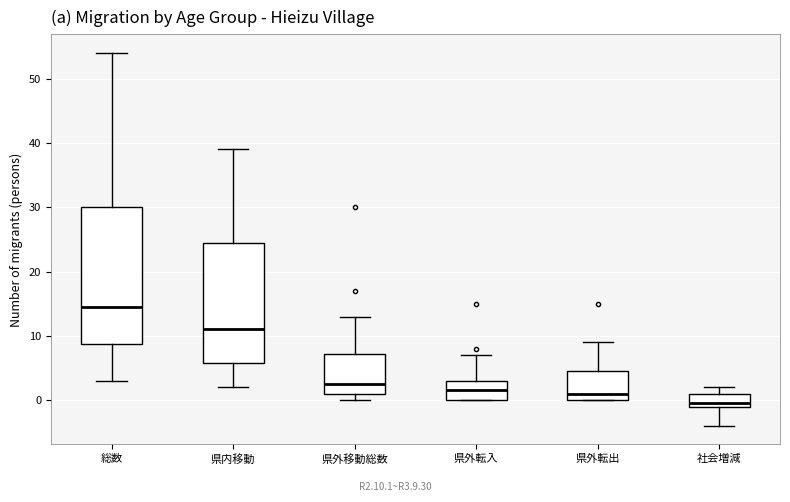

Which box is the tallest, from its lower edge to its upper edge?

総数